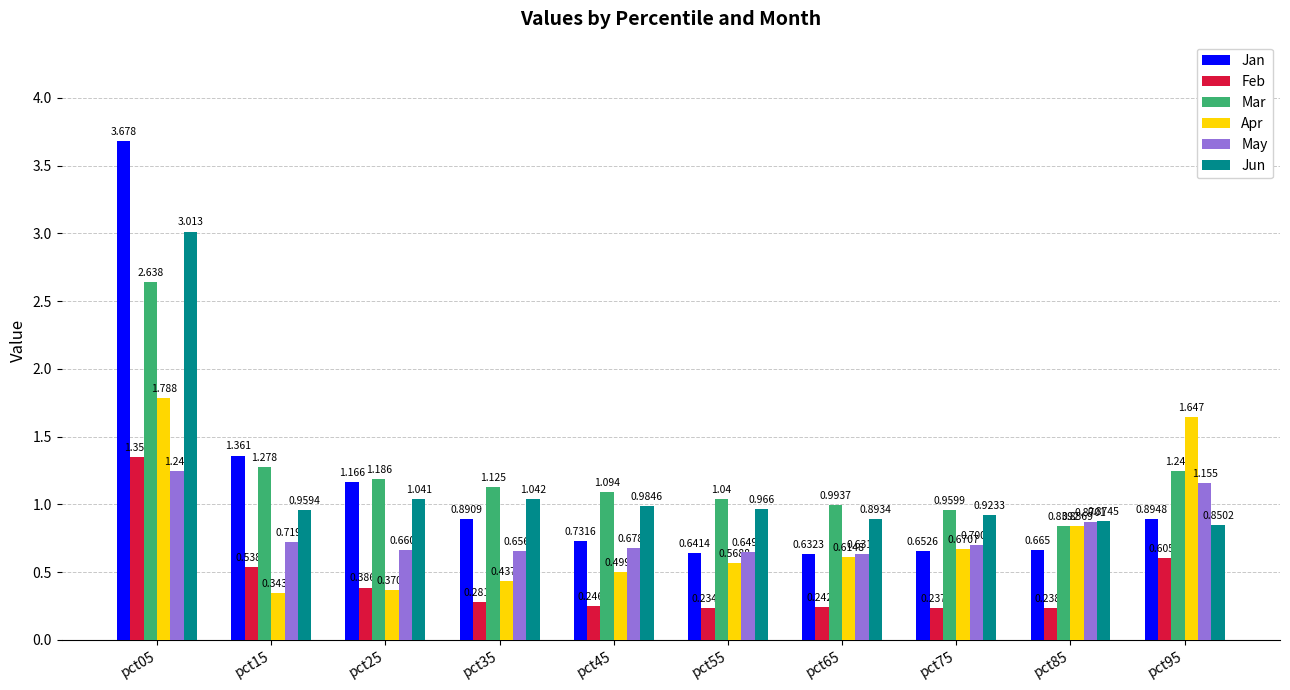

Rank the series at pct45 from highest to lowest value.

Mar, Jun, Jan, May, Apr, Feb